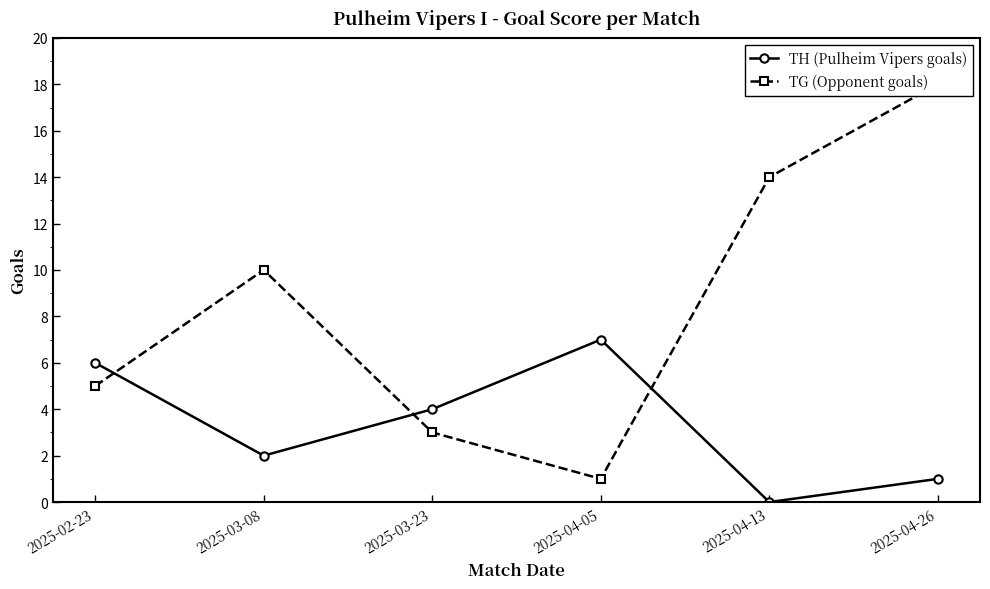

Which has a higher value, 2025-04-05 or 2025-04-26?

2025-04-05